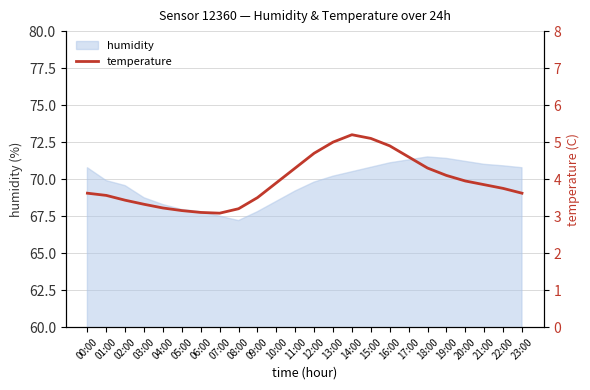

At which category does the data reach its first local peak?

14:00